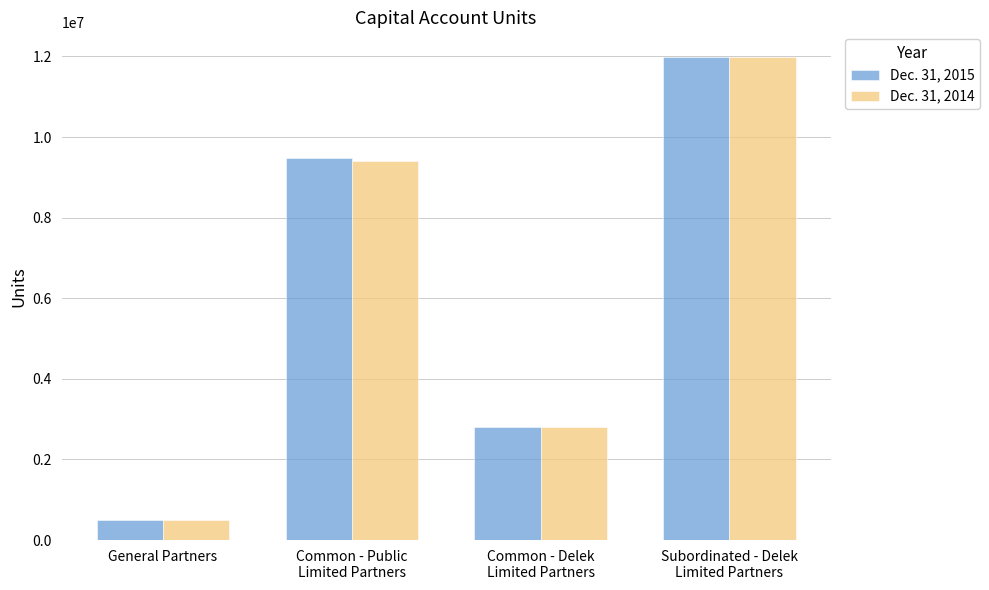

Rank the series by their average value, from highest to lowest.

Dec. 31, 2015, Dec. 31, 2014